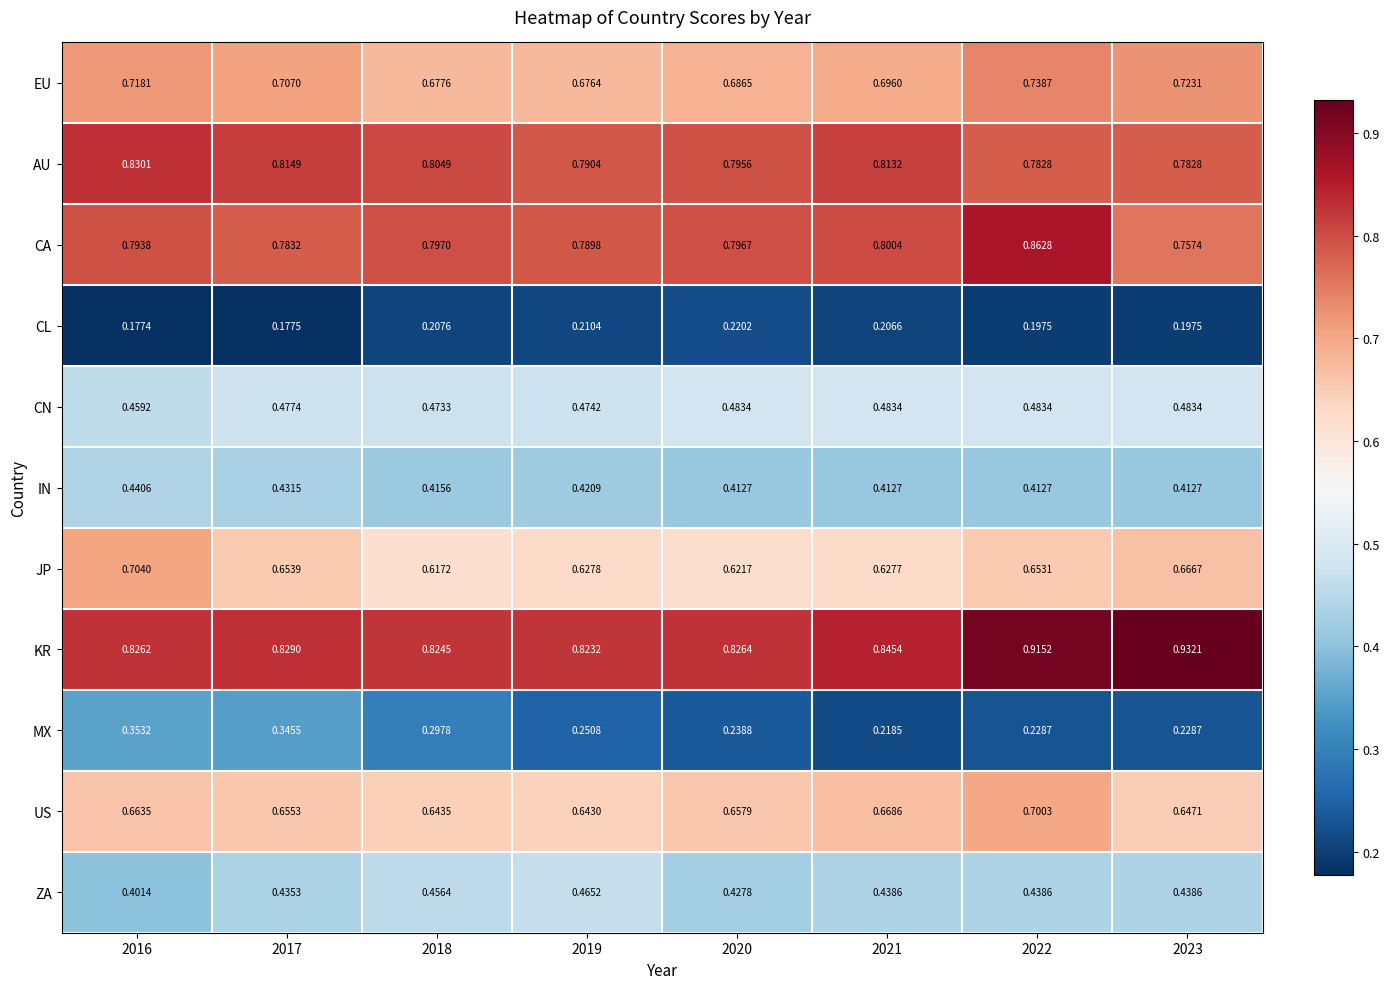

Is the value of CL at 2022 greater than the value of CN at 2022?

No